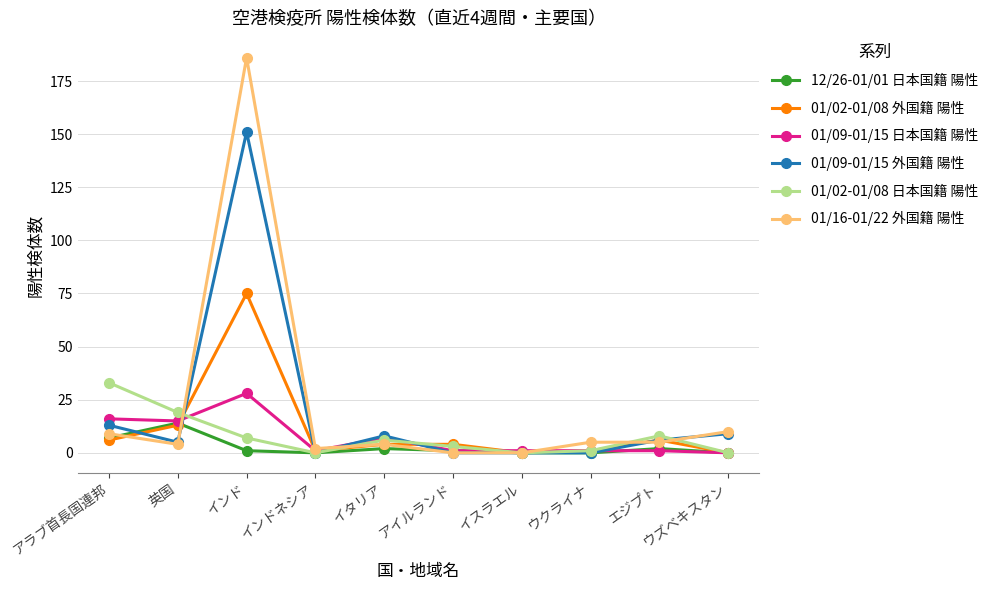

What is the spread (max minus min) of values at ウクライナ?

5